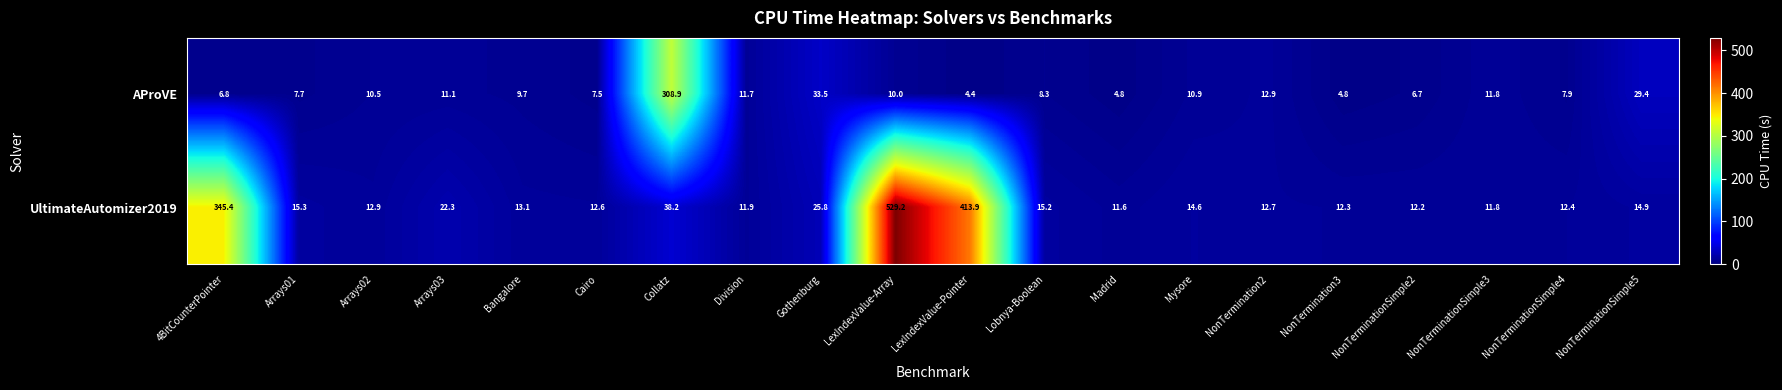

What is the maximum value shown in the chart?

529.2